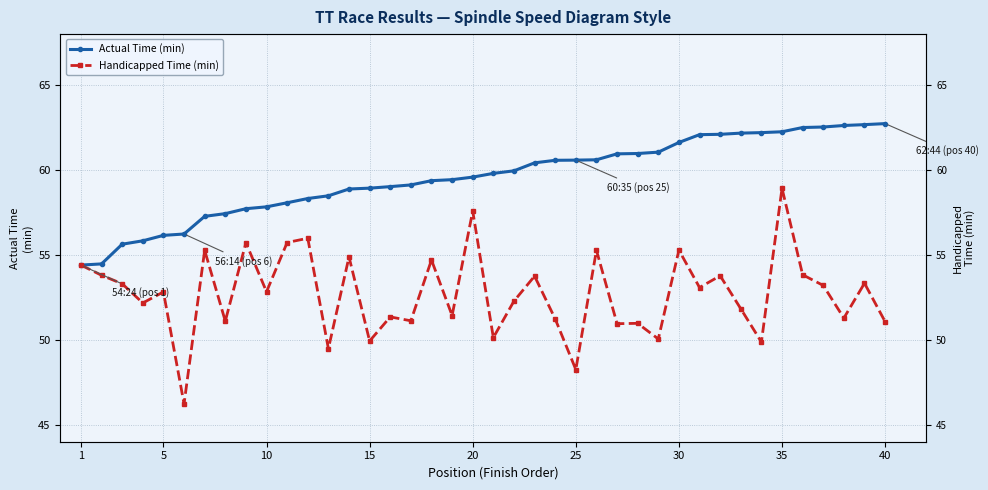

The value of Actual Time (min) at 31 is 94.0. True or false?

False